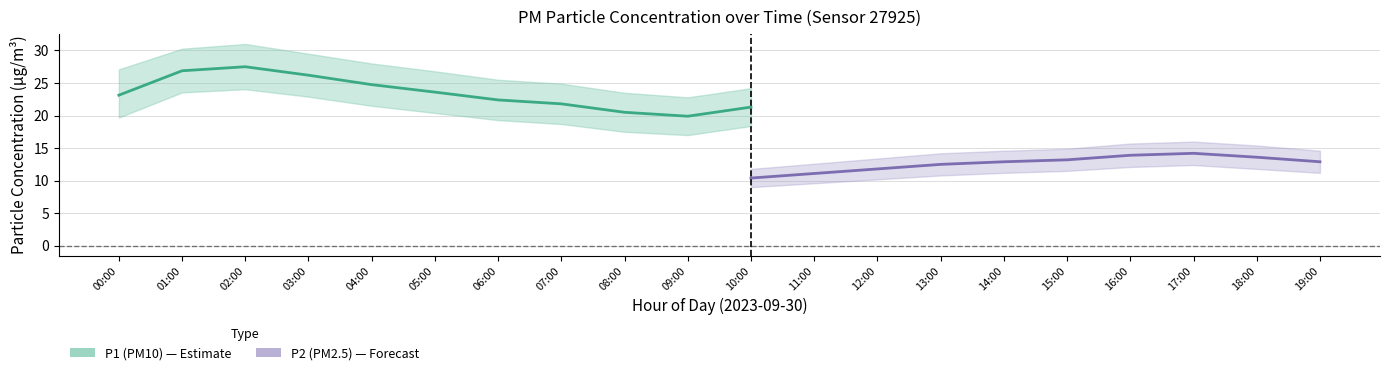

True or false: P1 has more than 2 interior local peaks.

False